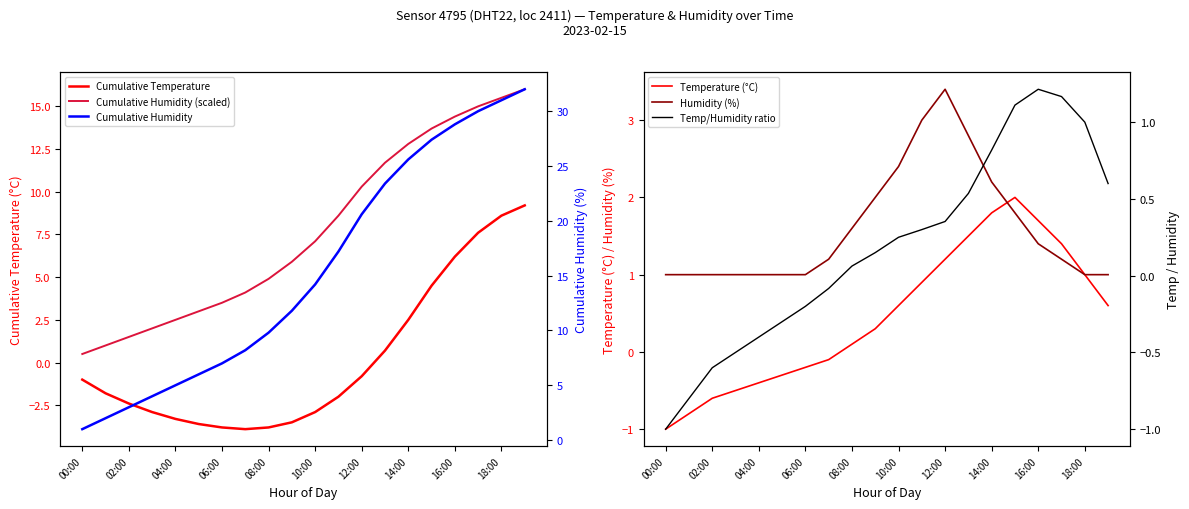

What is the difference between the highest and lowest values at 17?

28.8